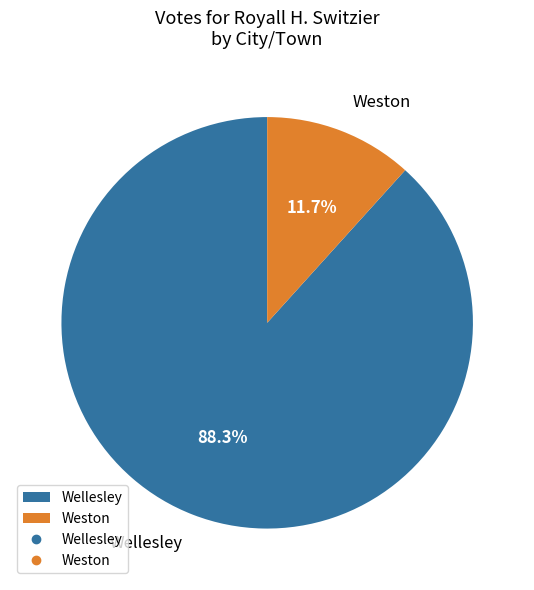

What is the smallest slice in the pie chart?

Weston